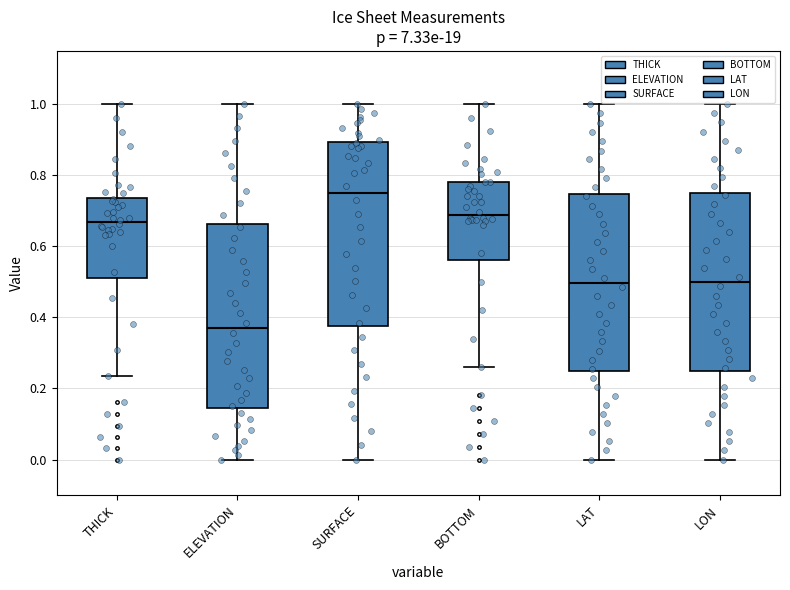

Reading left to right, read every box against the y-axis: the position of its median line, the range the box covers, and the ends of its whiskers. The values are not printed on the chart, so give them approximately, as read against the axis.

THICK: median 0.66, box 0.50 to 0.74, whiskers 0.24 to 1.00
ELEVATION: median 0.36, box 0.14 to 0.66, whiskers 0.00 to 1.00
SURFACE: median 0.76, box 0.38 to 0.90, whiskers 0.00 to 1.00
BOTTOM: median 0.68, box 0.56 to 0.78, whiskers 0.26 to 1.00
LAT: median 0.50, box 0.24 to 0.74, whiskers 0.00 to 1.00
LON: median 0.50, box 0.24 to 0.76, whiskers 0.00 to 1.00